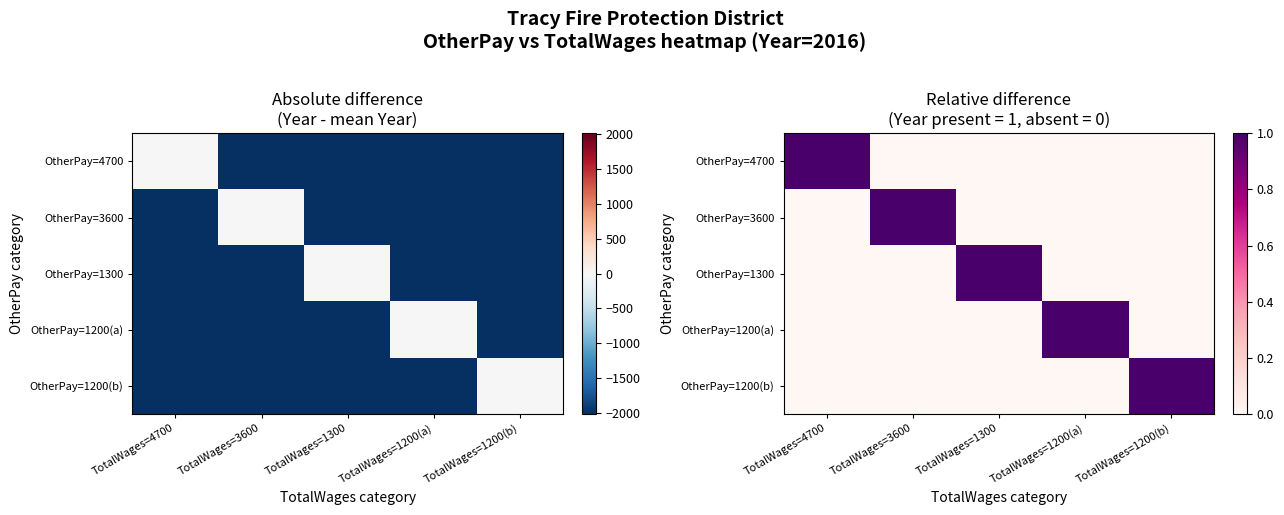

Which series has the largest range (max minus min)?

OtherPay=4700